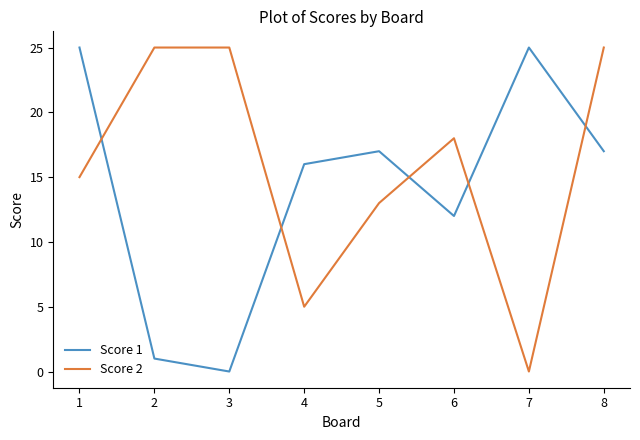

At which label is Score 2 closest to 12?

5